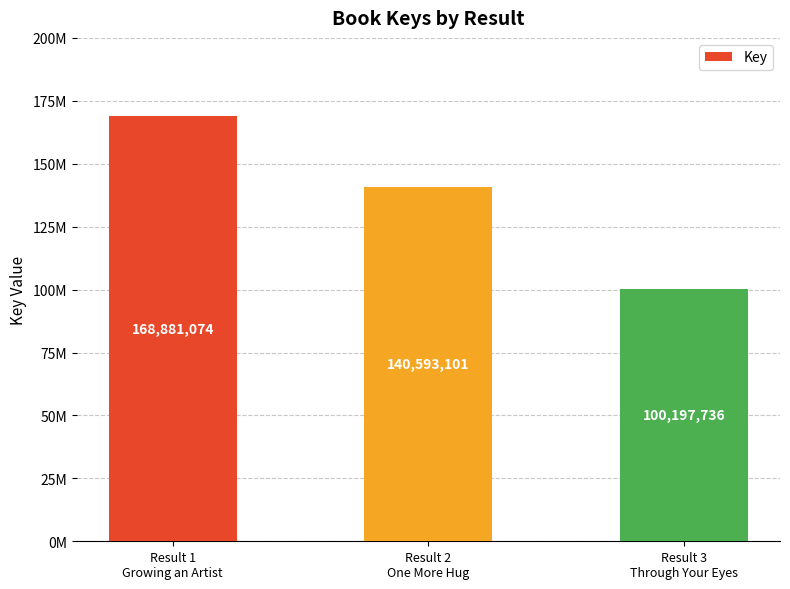

Are the bars horizontal?

No